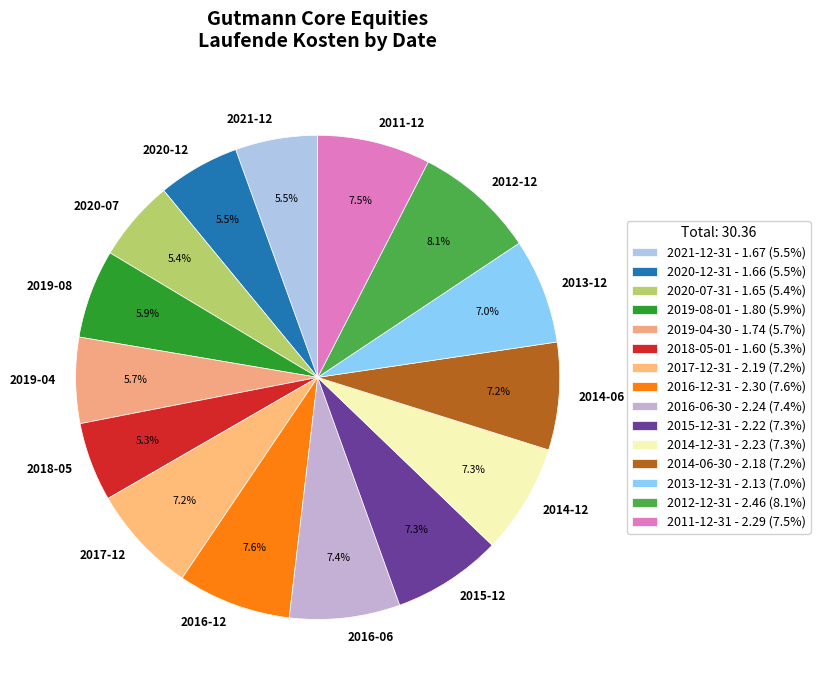

What percentage is the 2016-06-30 slice, to the nearest percent?

7%